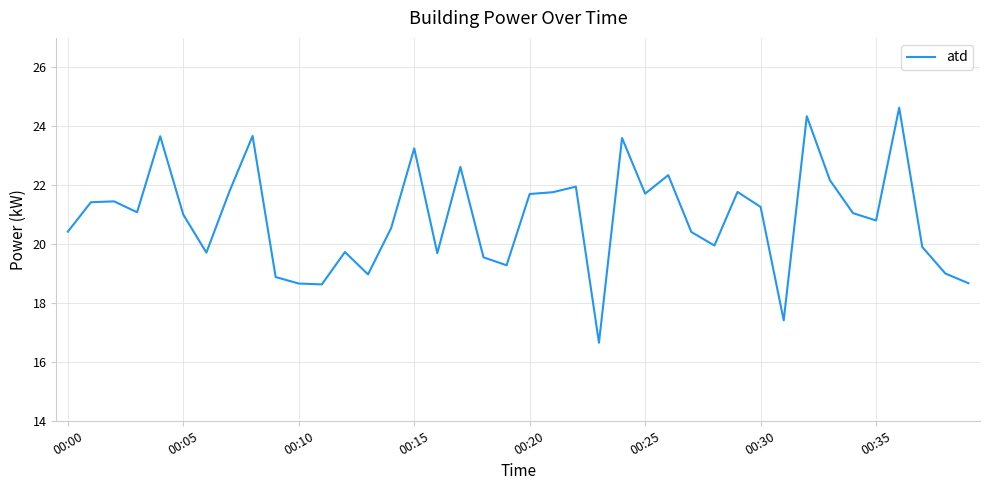

Does the chart have visible grid lines?

Yes